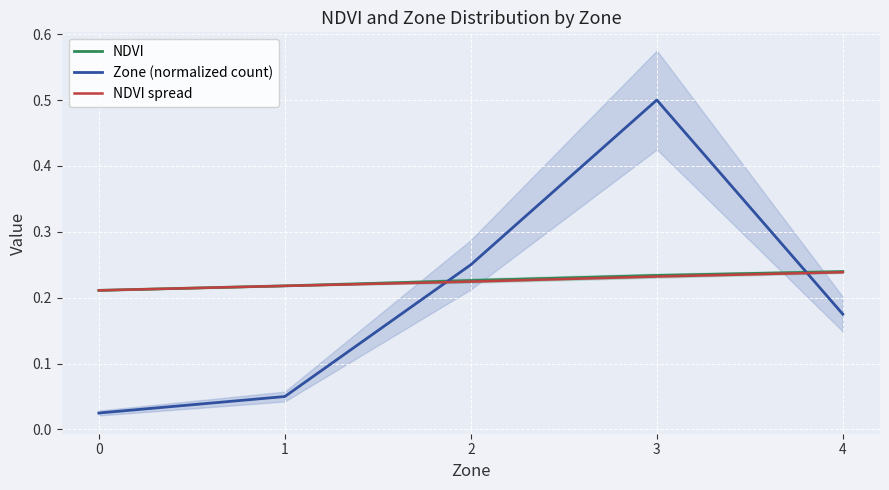

What is the sum of all NDVI values?

1.1